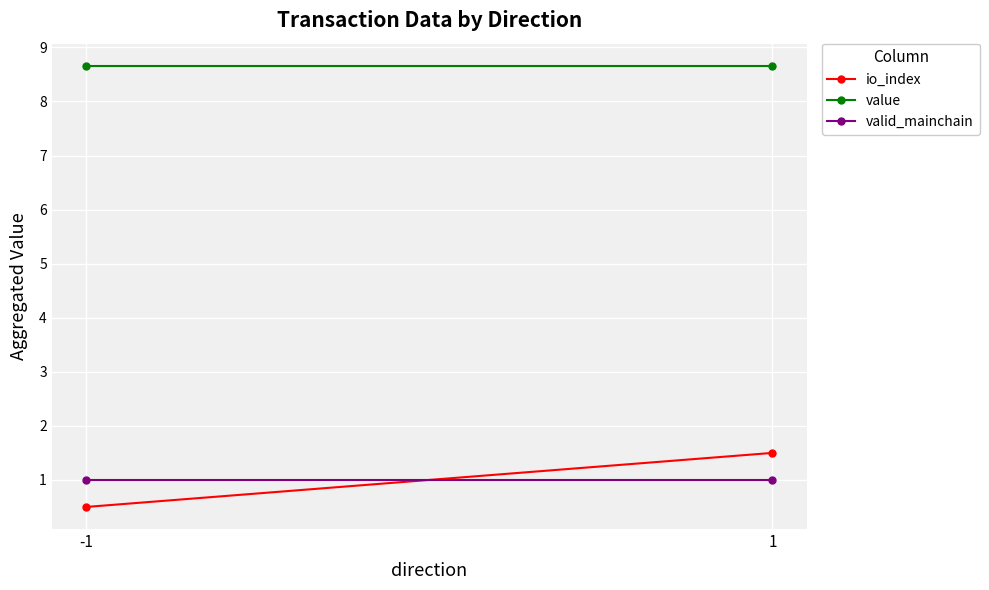

At which label does io_index reach its minimum?

-1